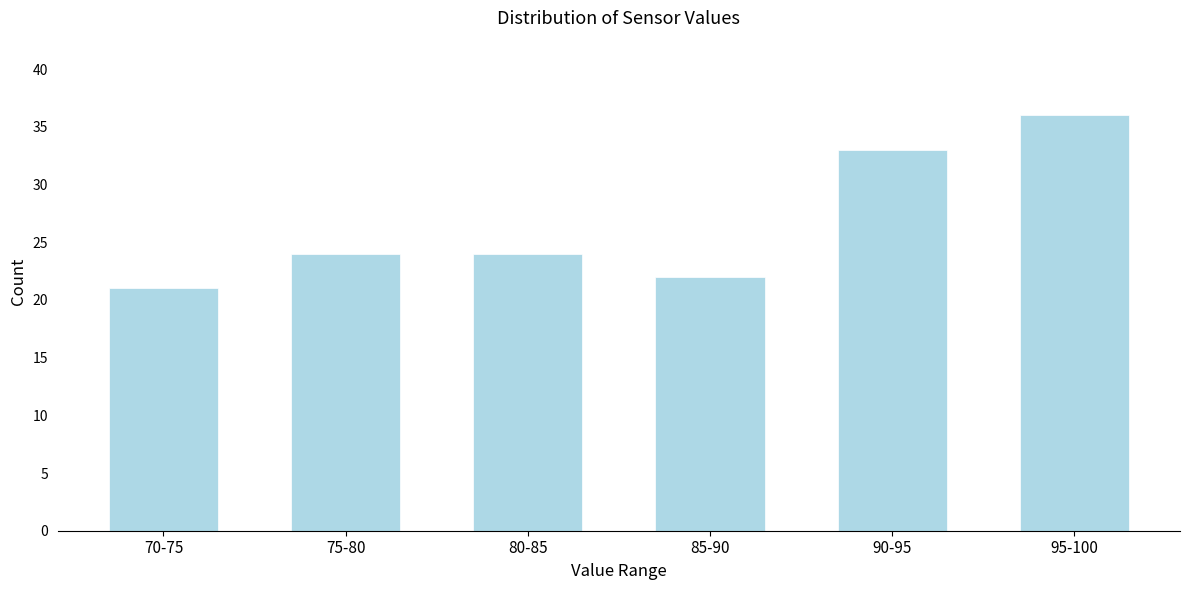

Reading left to right, what are all the values shown in this chart?

70-75=21	75-80=24	80-85=24	85-90=22	90-95=33	95-100=36